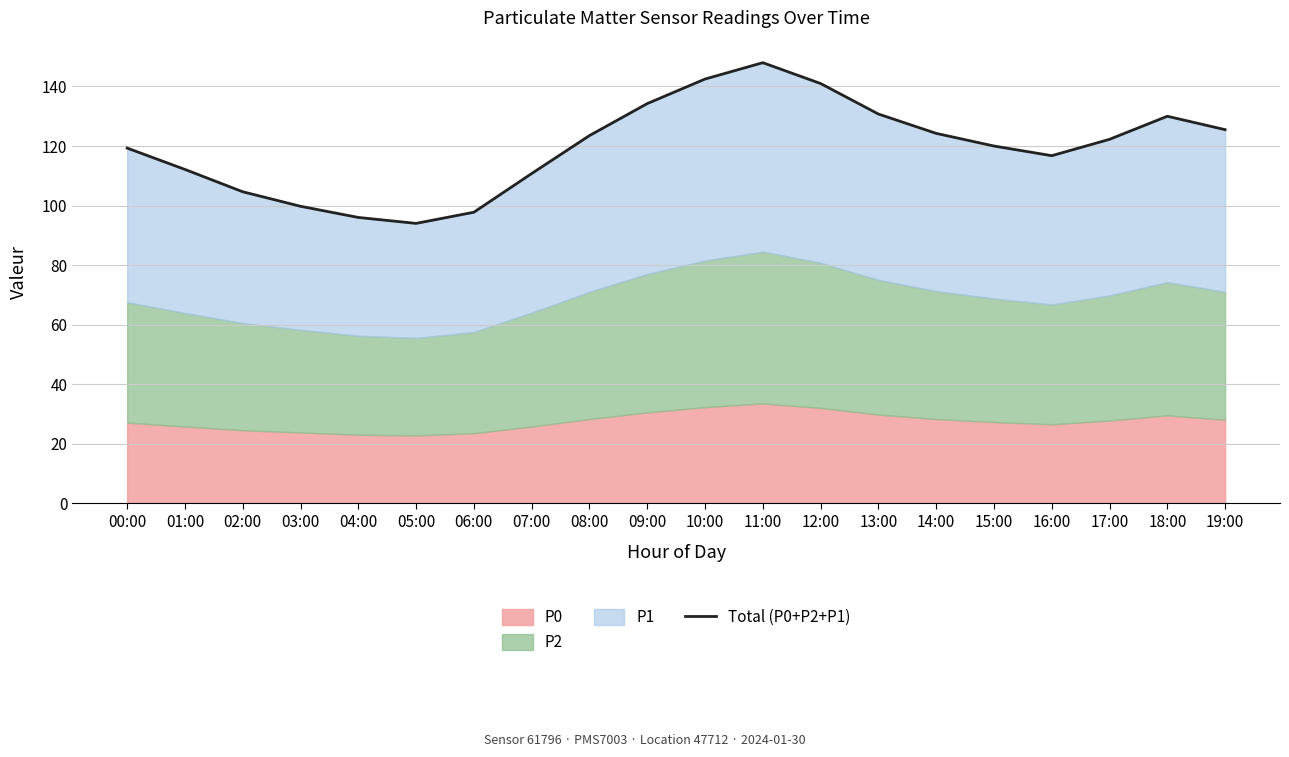

What is the change in value from 06:00 to 08:00?

+25.8